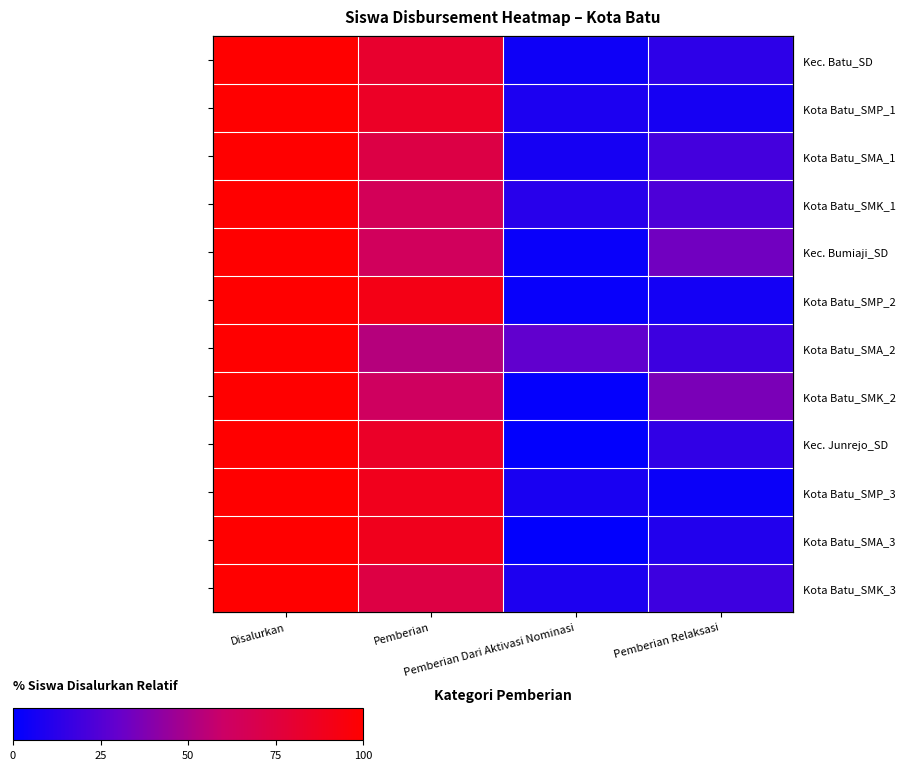

Is it true that Kota Batu_SMP_1 equals 8.2 at Pemberian Dari Aktivasi Nominasi?

True